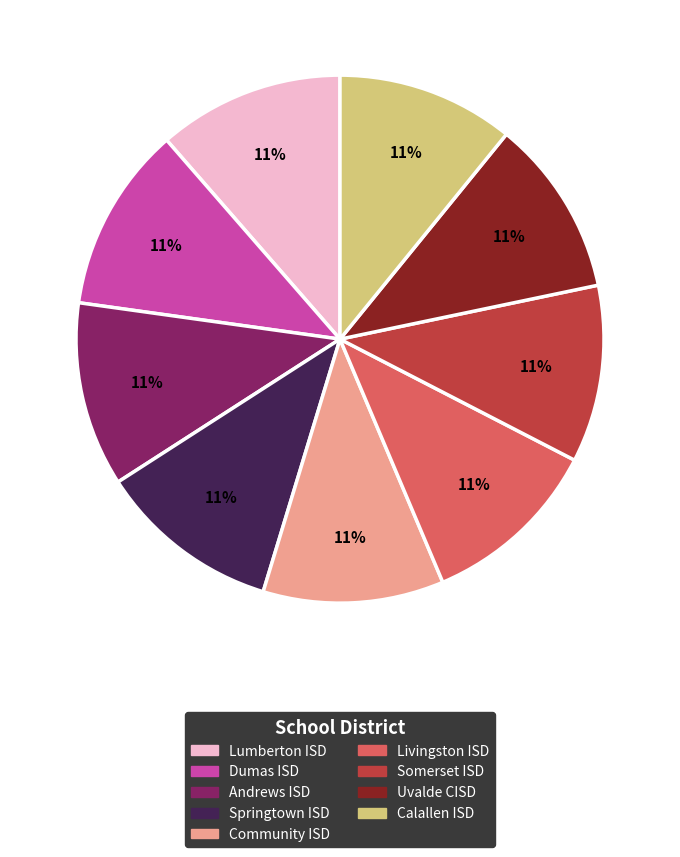

Is there a majority slice in this chart?

No